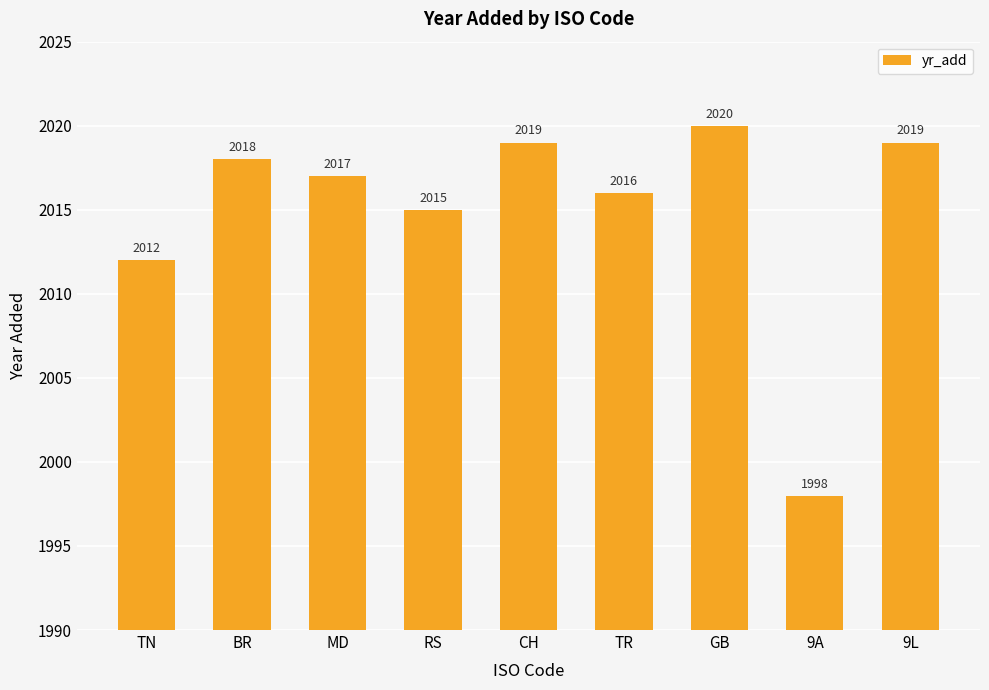

Does the chart contain any negative values?

No